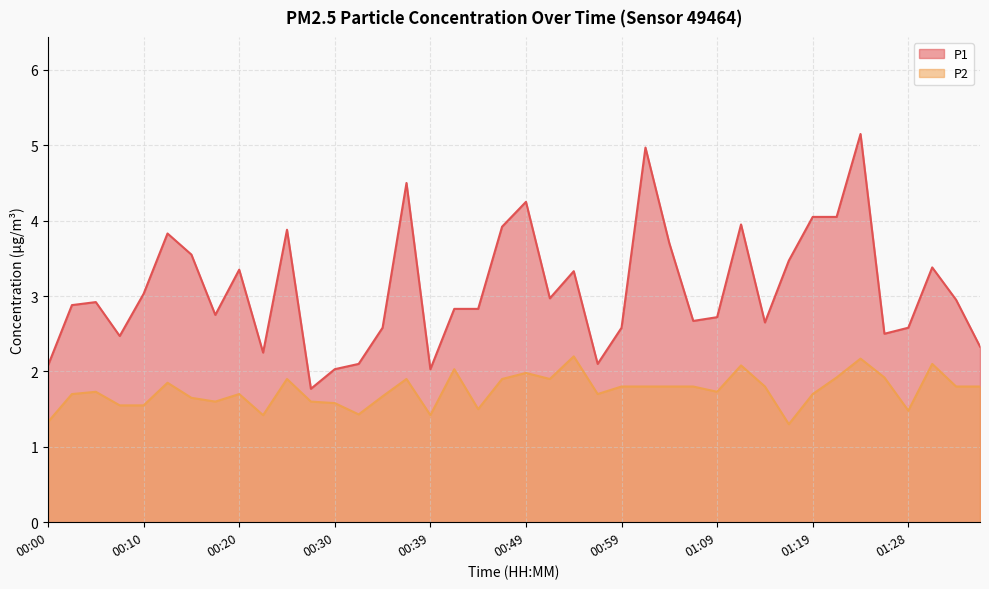

The value of P1 at 01:11 is 6.9. True or false?

False